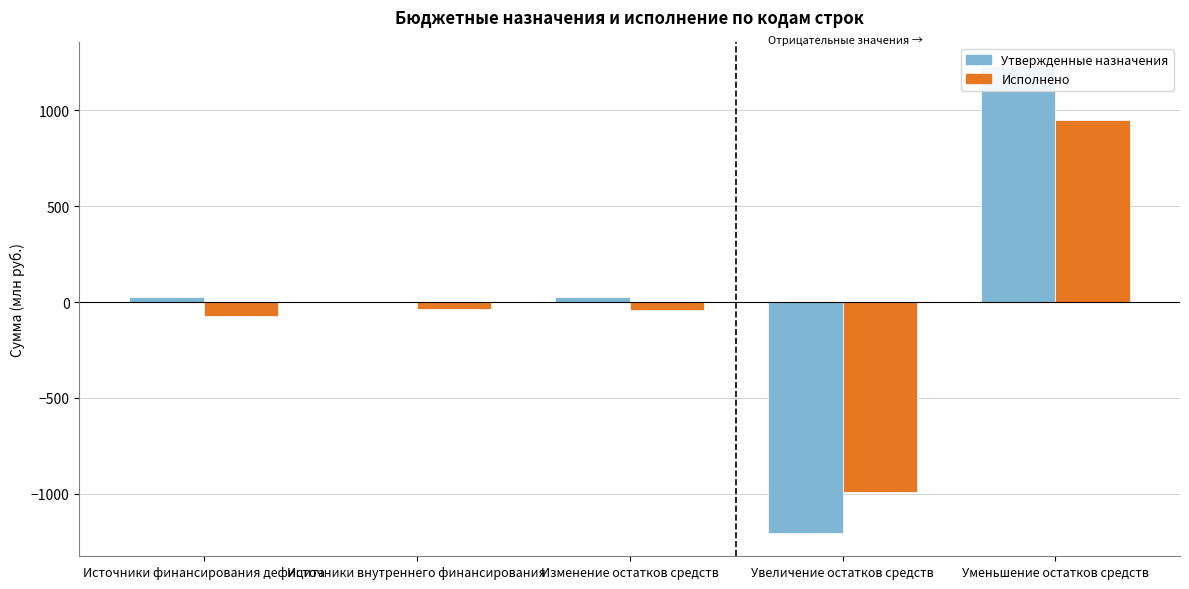

Which label corresponds to the smallest value in the chart?

Увеличение остатков средств